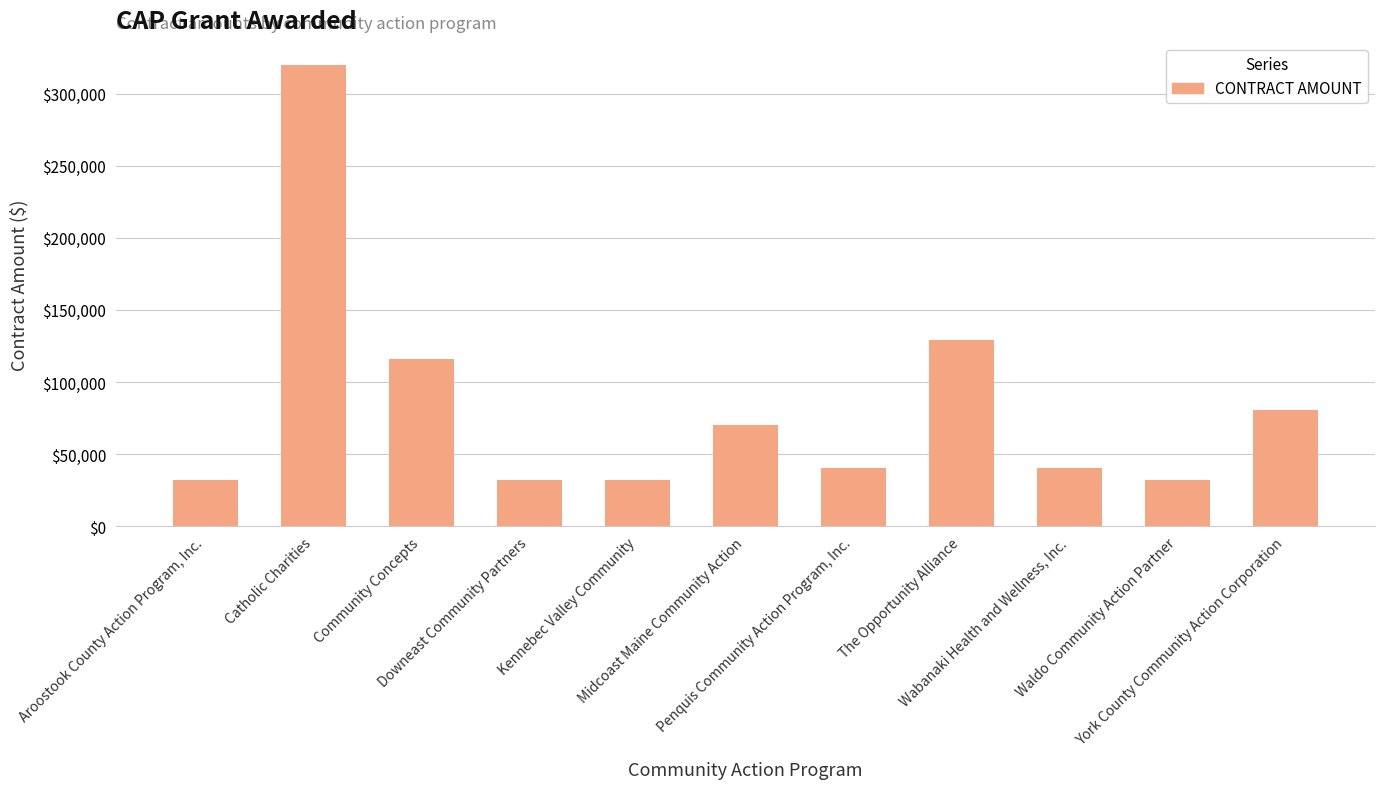

Between Catholic Charities and Aroostook County Action Program, Inc., which is larger?

Catholic Charities